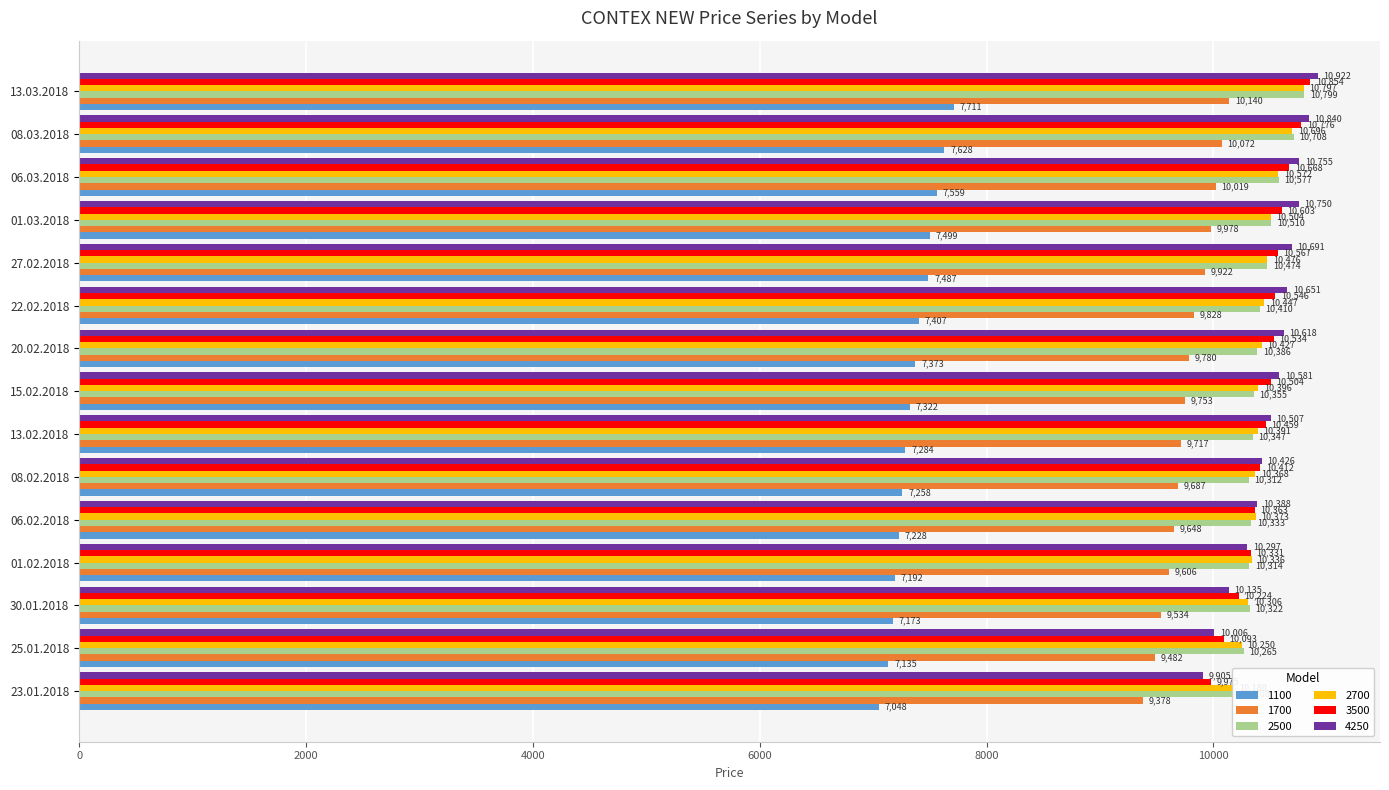

What is the label of the 7th bar from the left?

13.02.2018